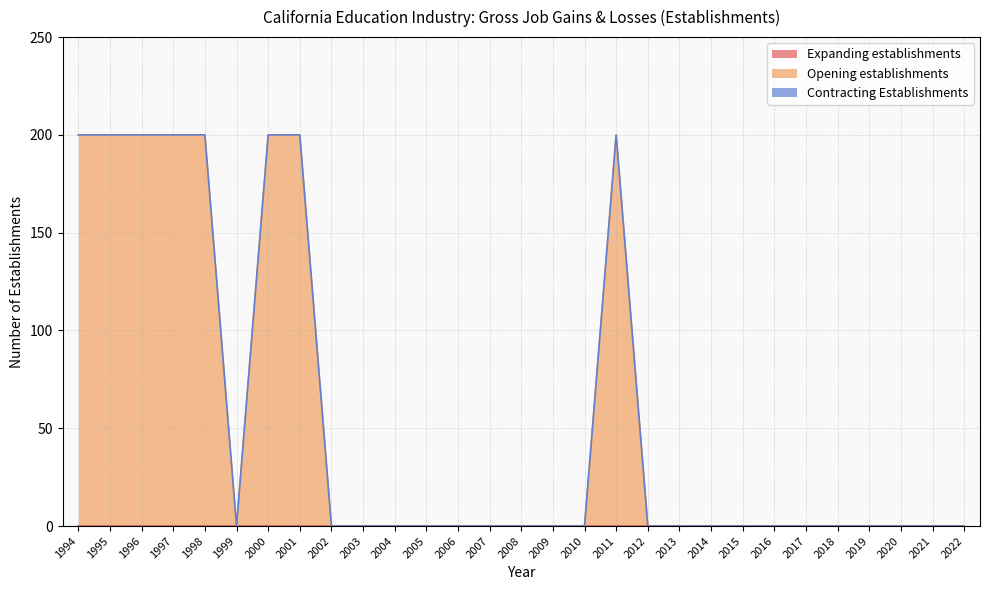

True or false: Opening establishments and Expanding establishments intersect in this chart.

False